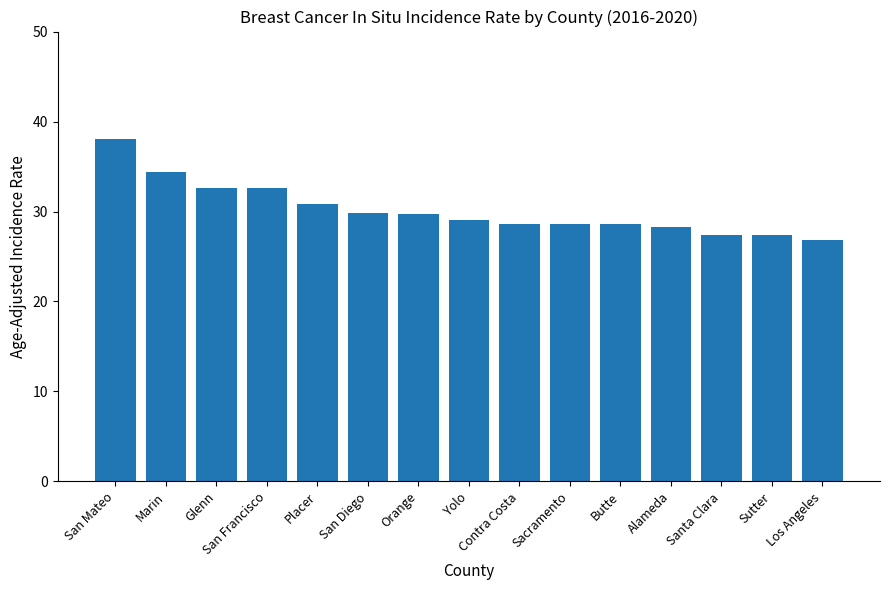

What is the average value?

30.2